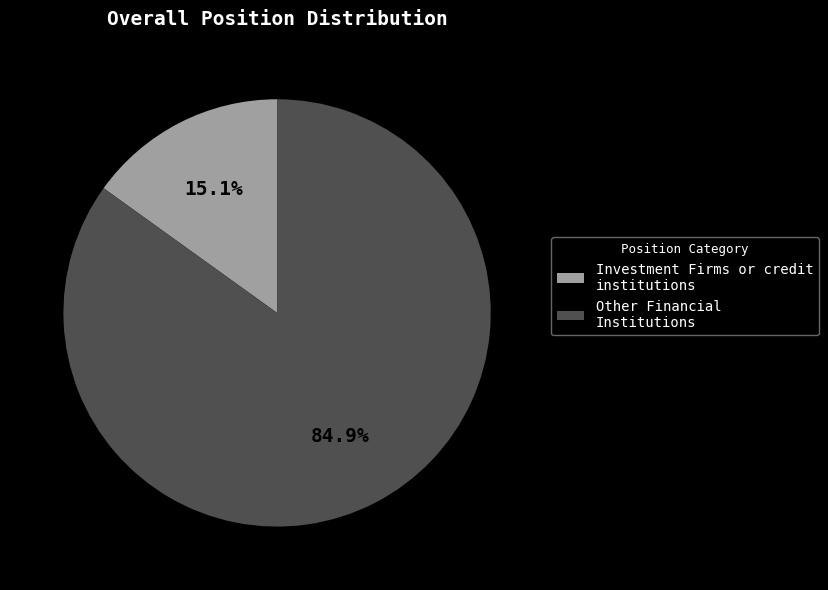

Count the number of slices in the pie.

2